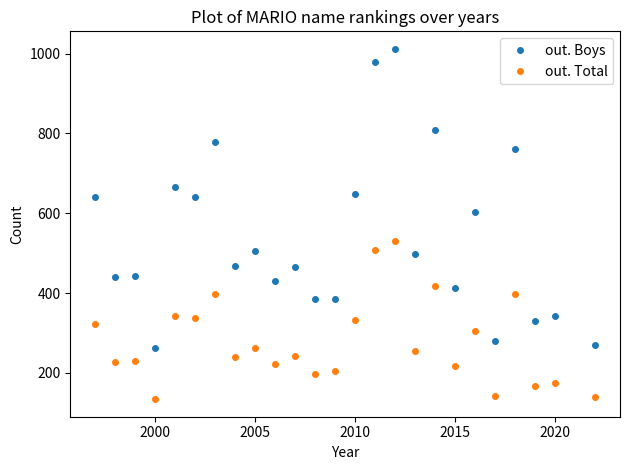

What is the sum of all out. Boys values?

13452